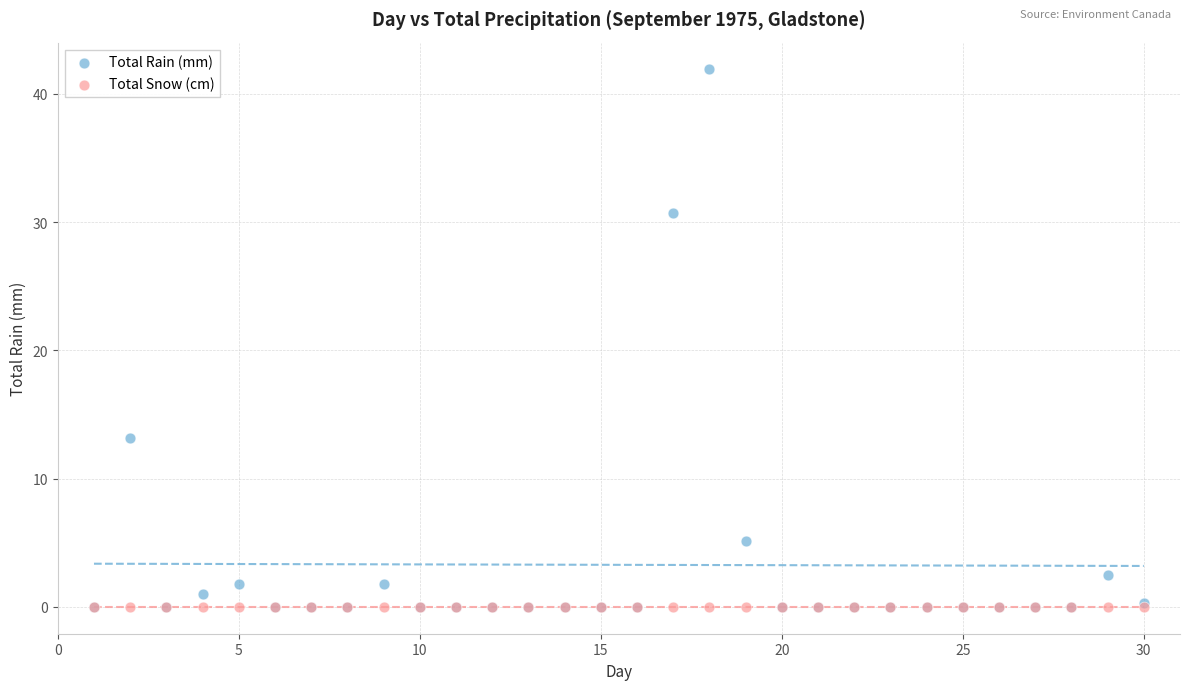

In the Total Rain (mm) series, what Y value is closest to 20?

13.2